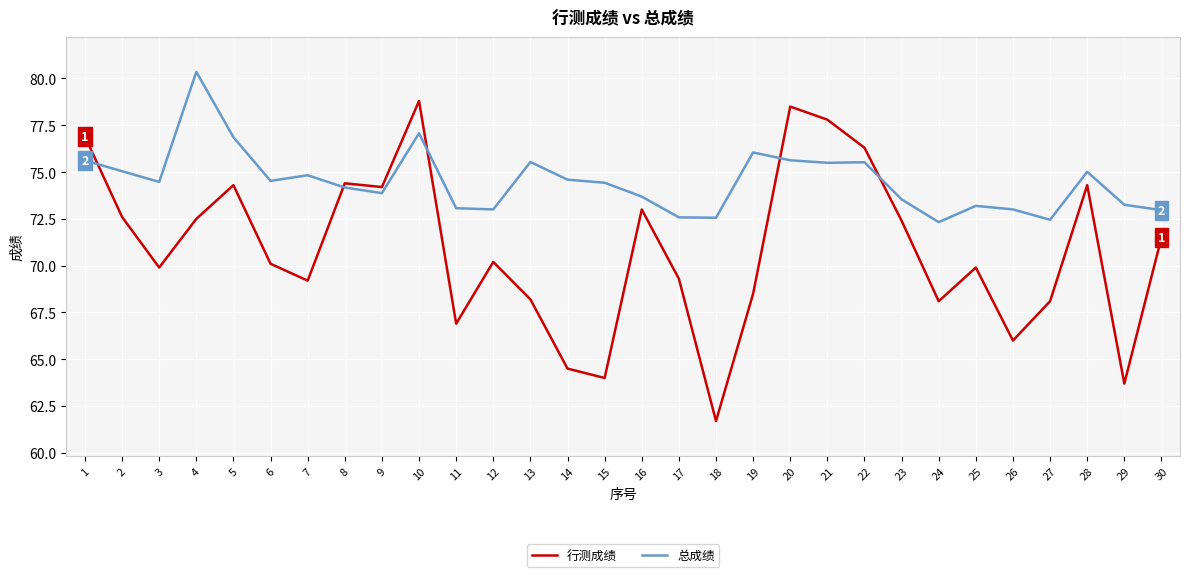

True or false: 行测成绩 has more than 2 points higher than both neighbors.

True